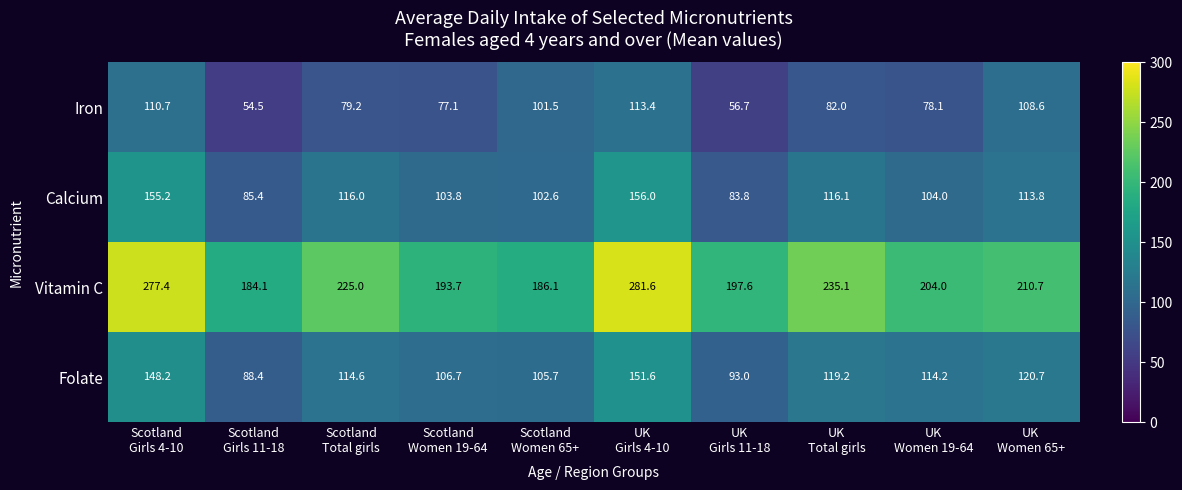

What is the average value of the Folate series?

116.2